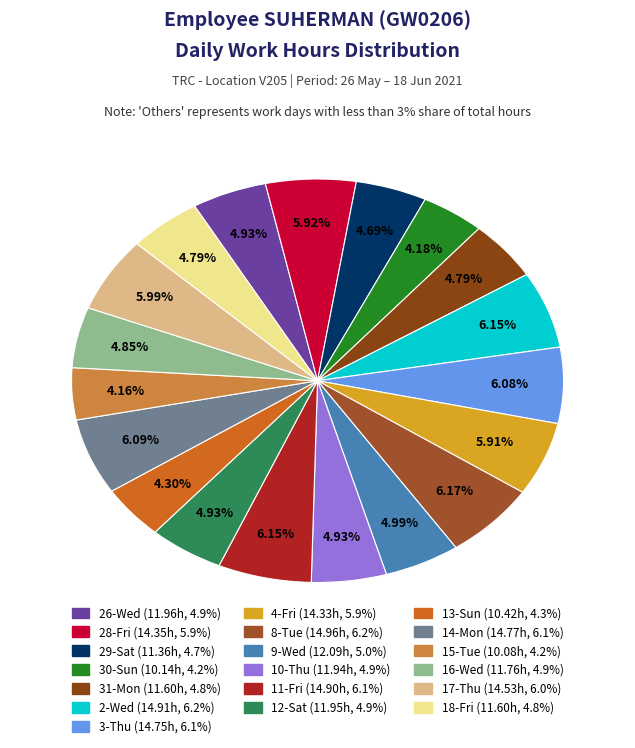

What percentage is the 3-Thu slice, to the nearest percent?

6%